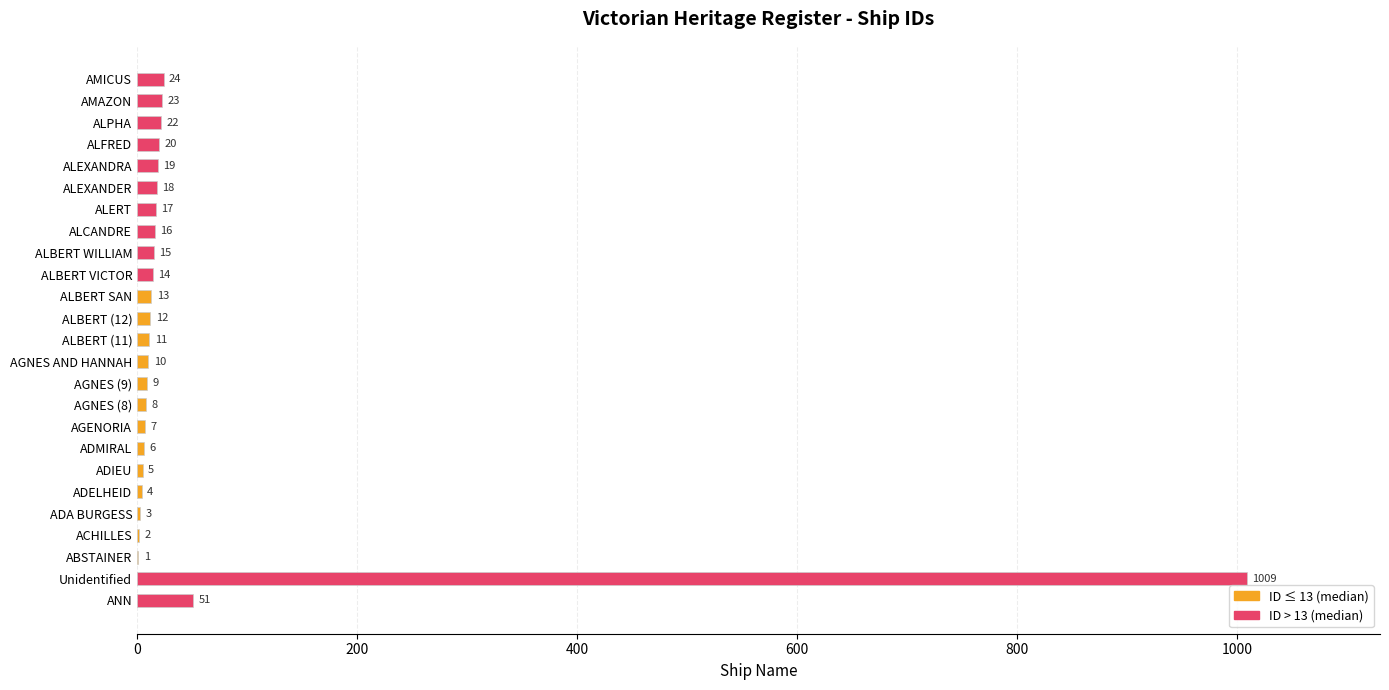

Reading top to bottom, extract all data points from this chart.

AMICUS=24	AMAZON=23	ALPHA=22	ALFRED=20	ALEXANDRA=19	ALEXANDER=18	ALERT=17	ALCANDRE=16	ALBERT WILLIAM=15	ALBERT VICTOR=14	ALBERT SAN=13	ALBERT (12)=12	ALBERT (11)=11	AGNES AND HANNAH=10	AGNES (9)=9	AGNES (8)=8	AGENORIA=7	ADMIRAL=6	ADIEU=5	ADELHEID=4	ADA BURGESS=3	ACHILLES=2	ABSTAINER=1	Unidentified=1009	ANN=51